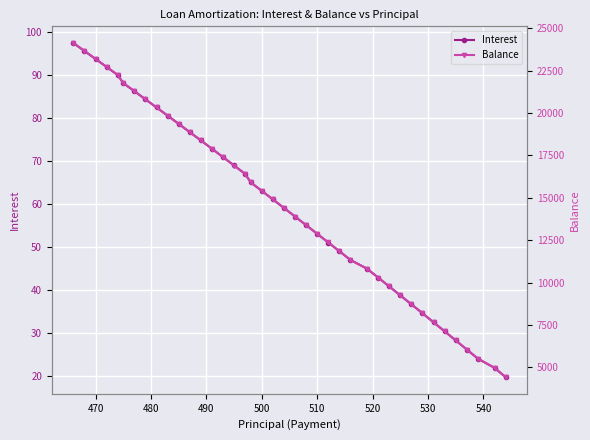

Reading right to left, extract all data points from this chart.

Interest: 19.7	21.8	24.0	26.1	28.2	30.3	32.4	34.5	36.6	38.7	40.7	42.8	44.9	46.9	48.9	51.0	53.0	55.0	57.0	59.0	61.0	63.0	64.9	66.9	68.9	70.8	72.8	74.7	76.6	78.5	80.5	82.3	84.2	86.1	88.0	89.9	91.8	93.6	95.5	97.3
Balance: 4428.0	4972.0	5514.0	6053.0	6590.0	7125.0	7658.0	8189.0	8718.0	9245.0	9770.0	10293.0	10814.0	11333.0	11849.0	12363.0	12875.0	13385.0	13893.0	14399.0	14903.0	15405.0	15905.0	16403.0	16900.0	17395.0	17888.0	18379.0	18868.0	19355.0	19840.0	20323.0	20804.0	21283.0	21760.0	22235.0	22709.0	23181.0	23651.0	24119.0